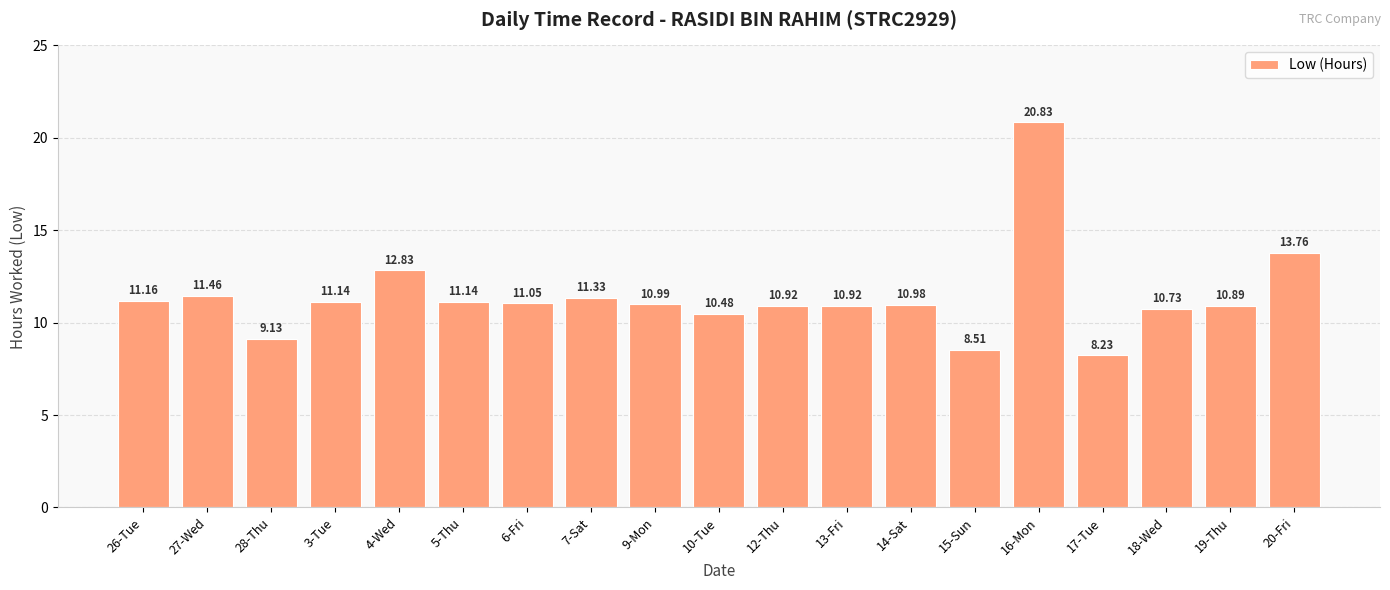

How many data points are less than 10?

3